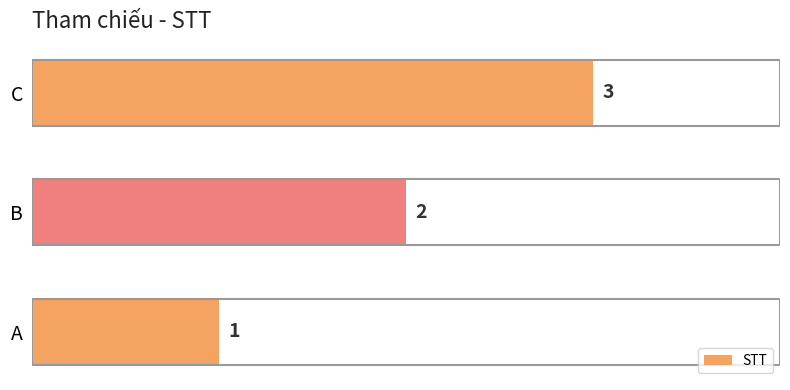

What is the average value?

2